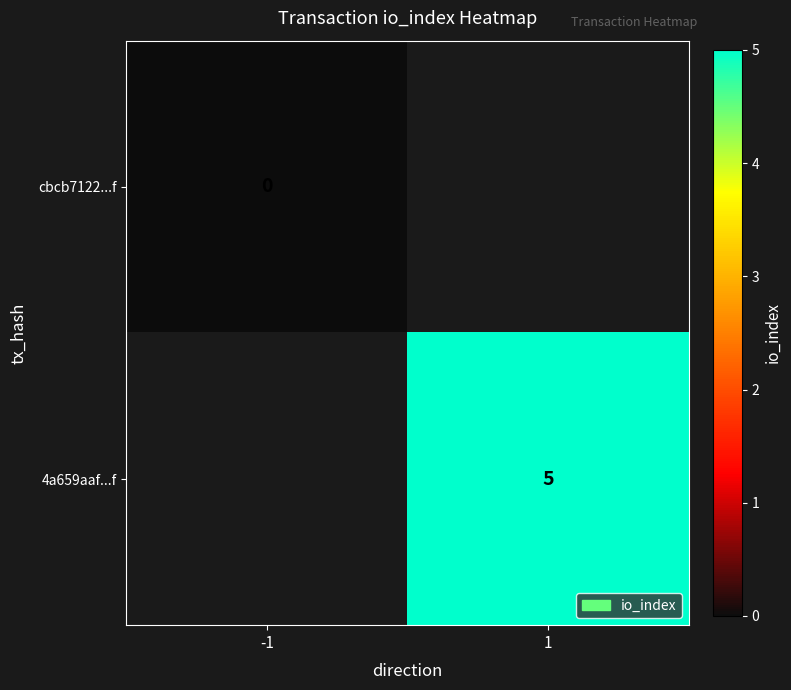

Is the value of 4a659aaf...f at 1 greater than the value of cbcb7122...f at -1?

Yes